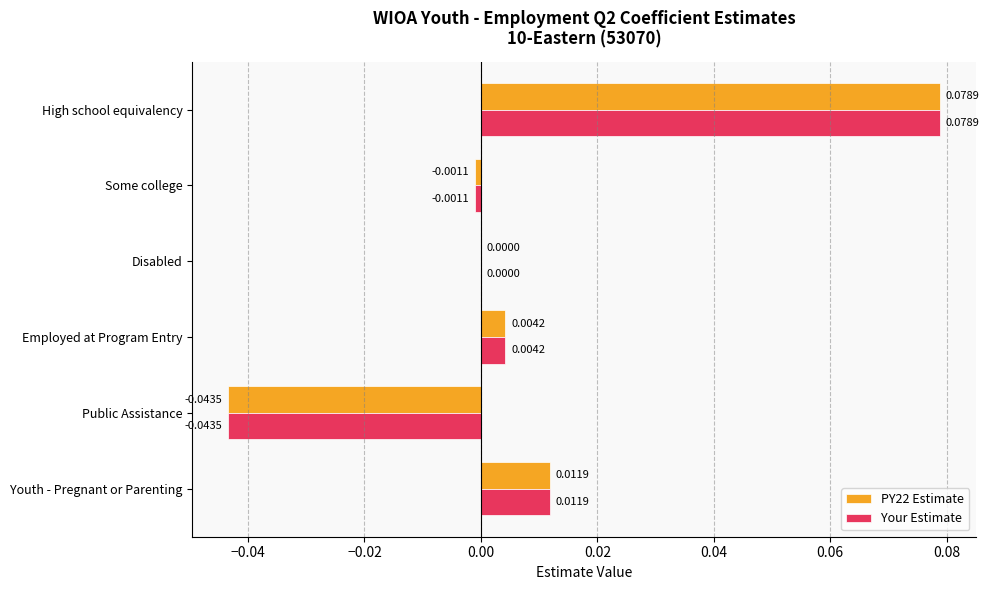

At which category is the sum across all series the highest?

High school equivalency